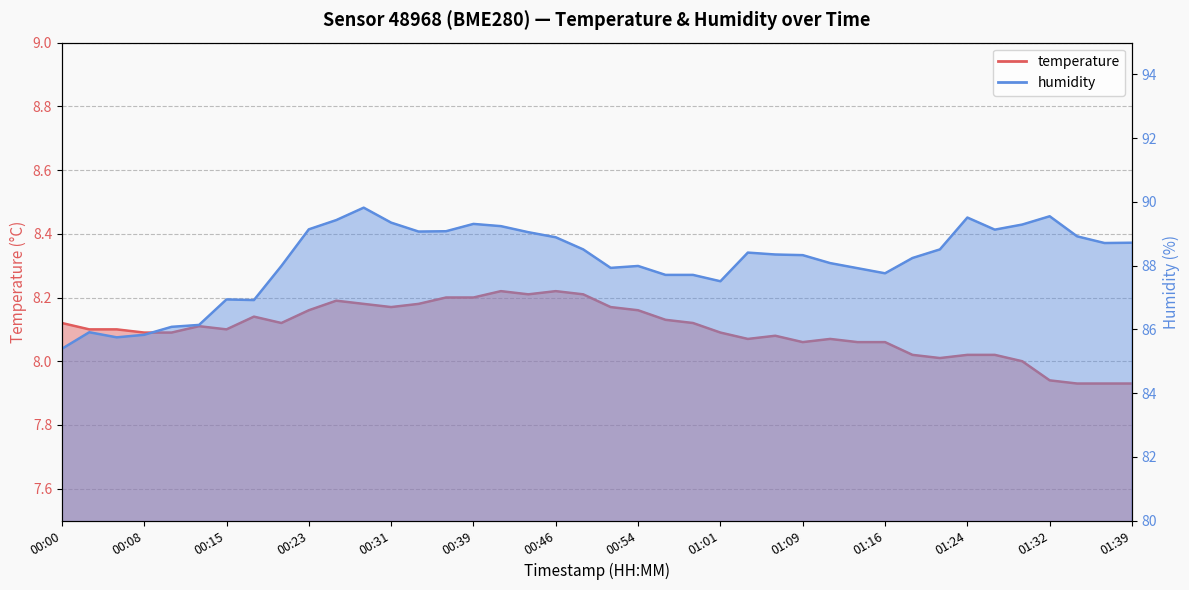

The value of humidity at 00:34 is 89.1. True or false?

True